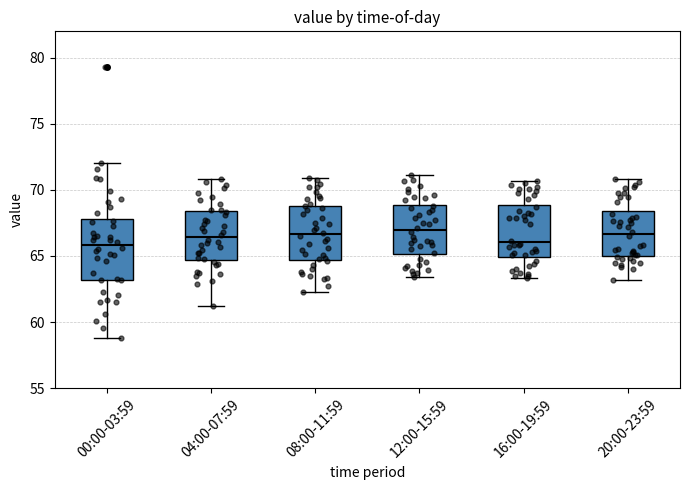

Comparing the boxes themselves (not the whiskers), which one is the tallest?

00:00-03:59